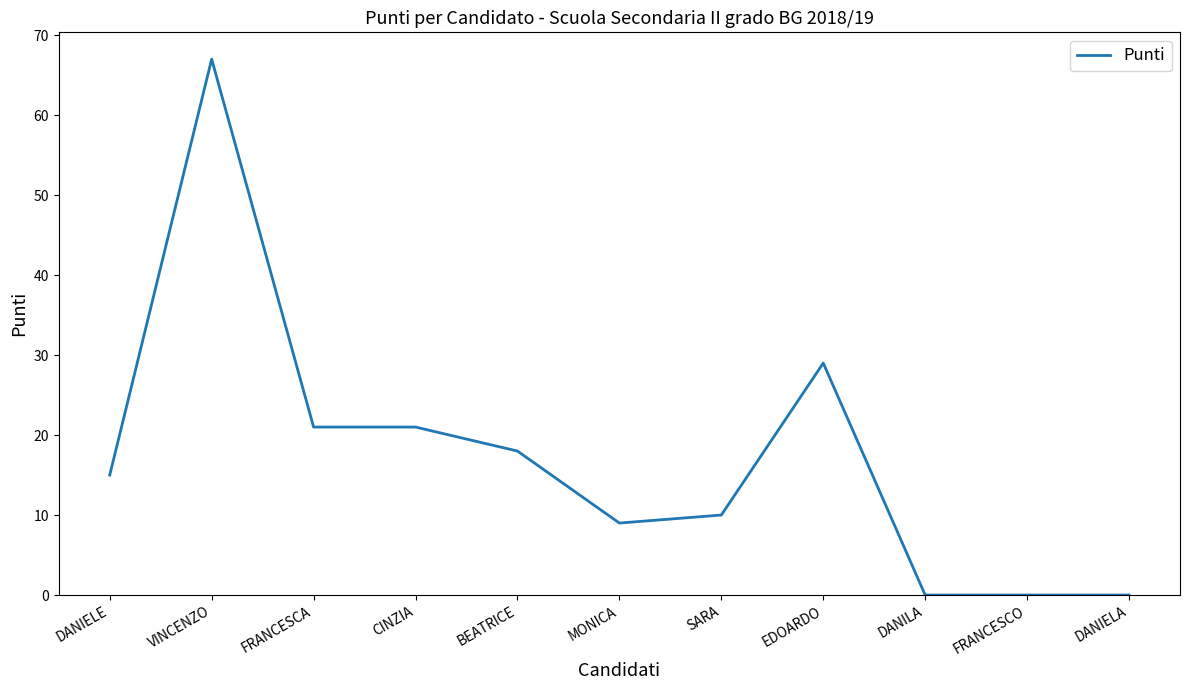

What is the difference between the maximum and minimum values?

67